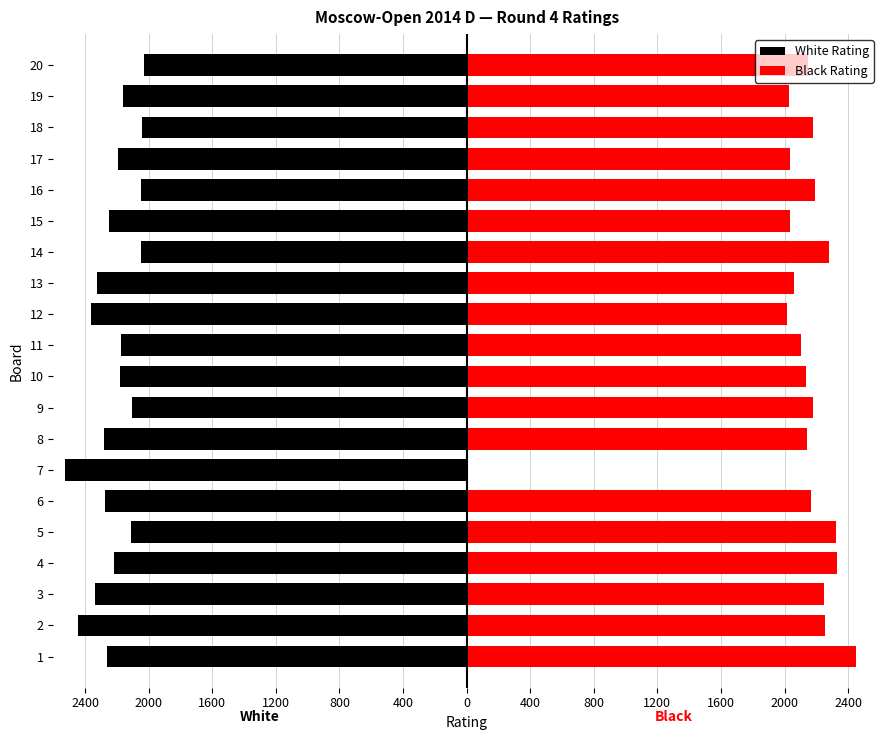

Is the value of Black Rating at 2 greater than the value of White Rating at 7?

Yes